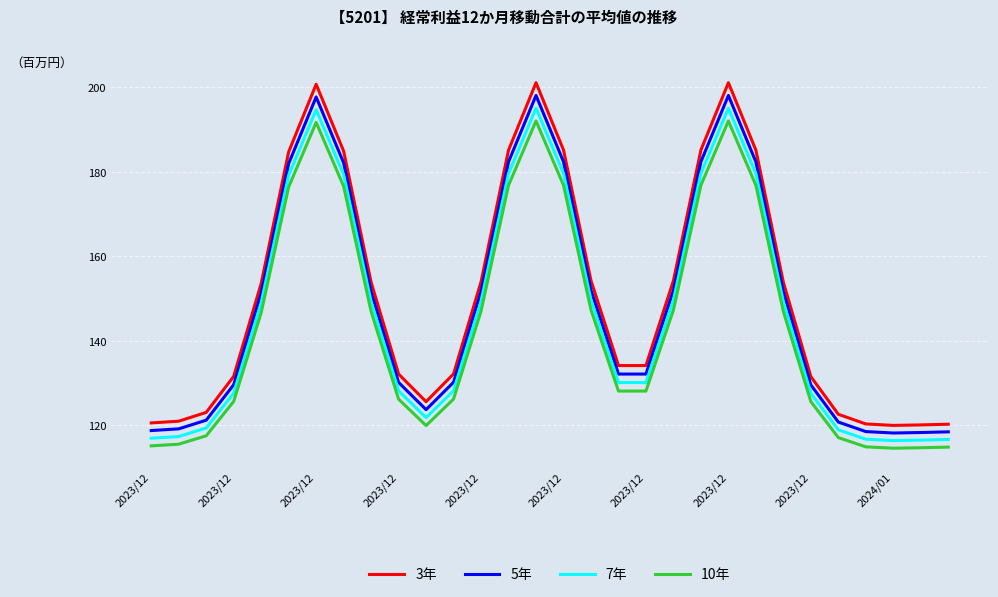

What is the highest value of the 7年 series?

195.0